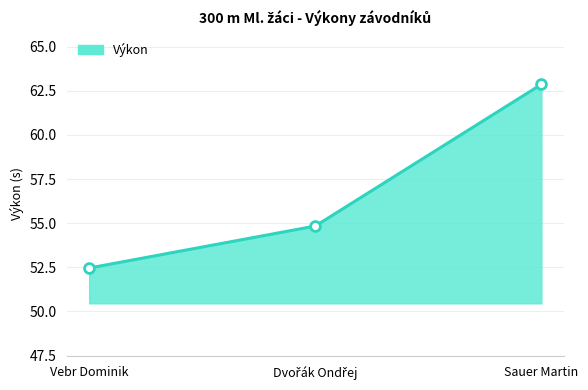

What is the change in value from Vebr Dominik to Sauer Martin?

+10.4